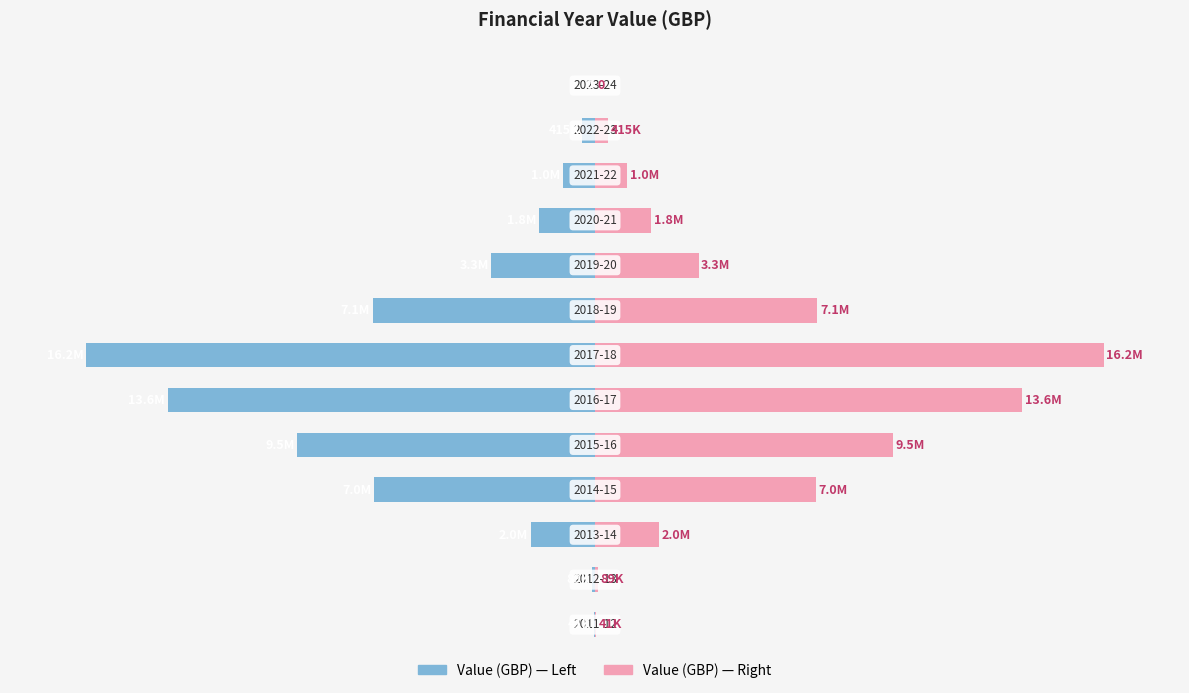

Rank the series by their maximum value, from lowest to highest.

Value (GBP), Value (GBP) Mirror